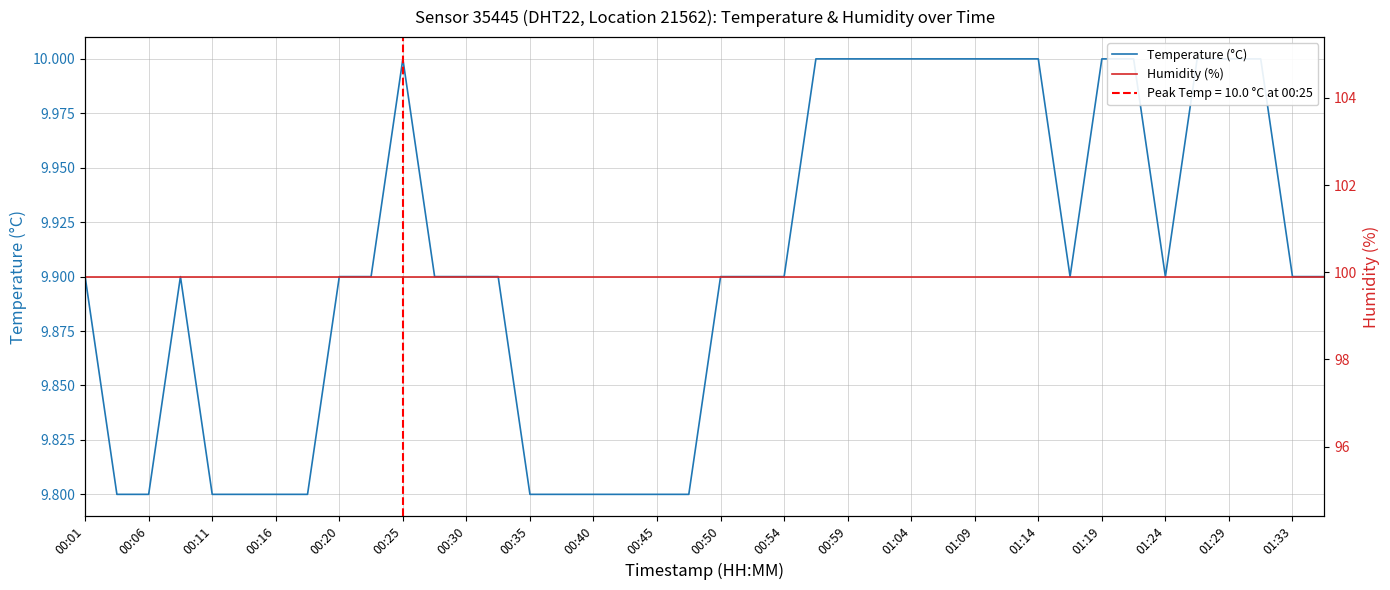

Where is Humidity (%) nearest to the value 99?

00:01